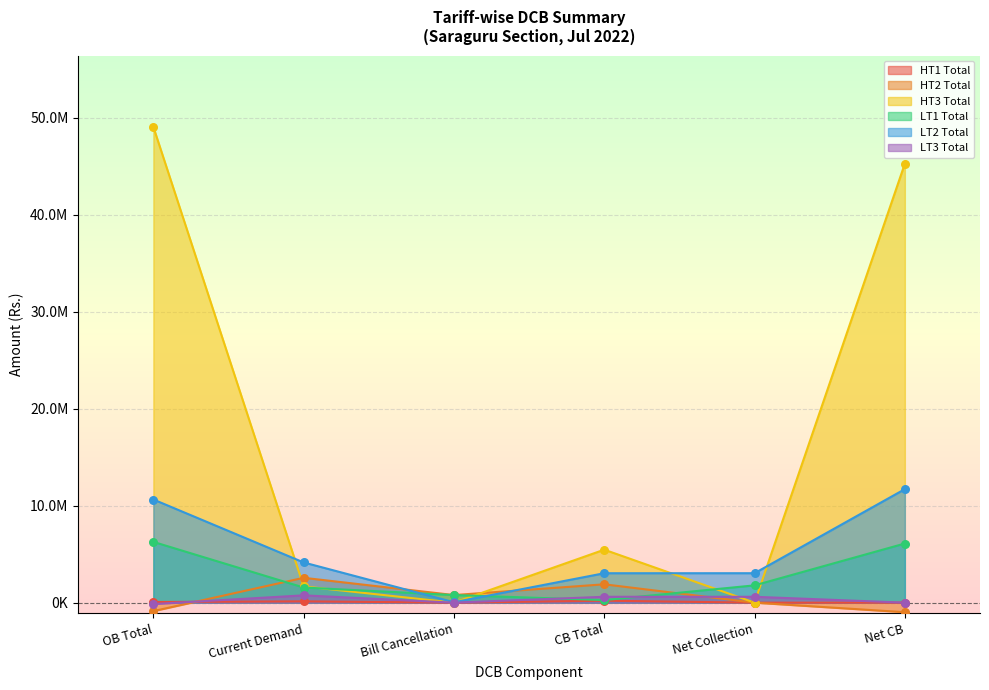

What is the total value across all series at Current Demand?

10830309.6